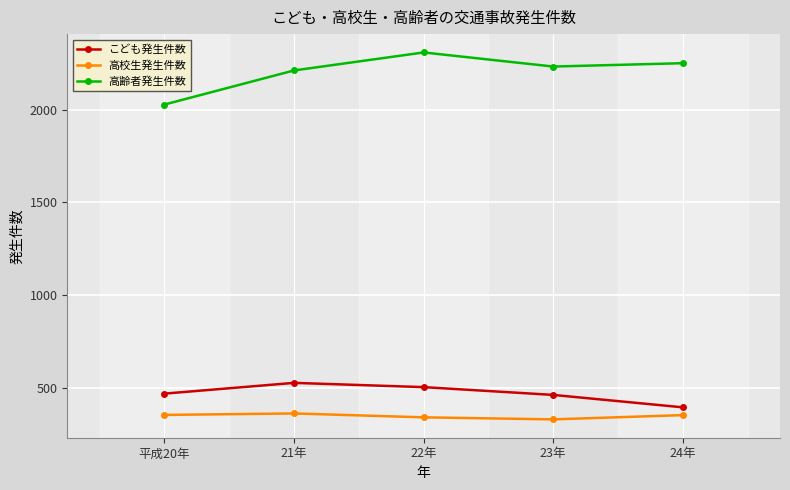

Where is the first local maximum for 高齢者発生件数?

22年